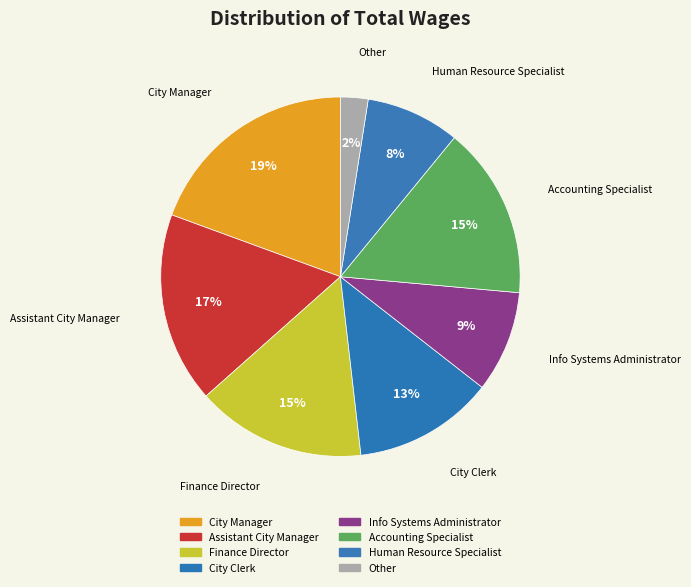

True or false: Human Resource Specialist accounts for 8% of the total.

True